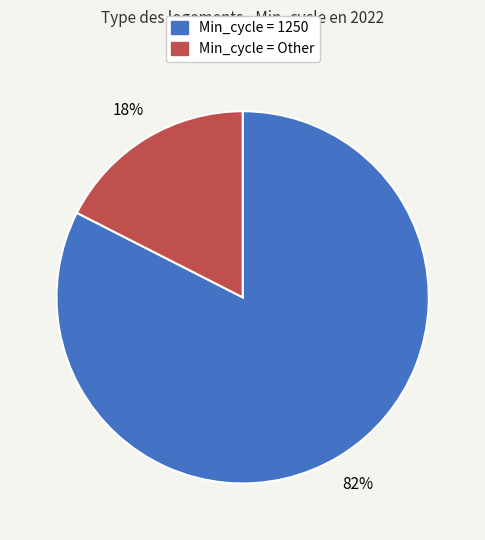

To the nearest percent, what is the average slice percentage?

50%